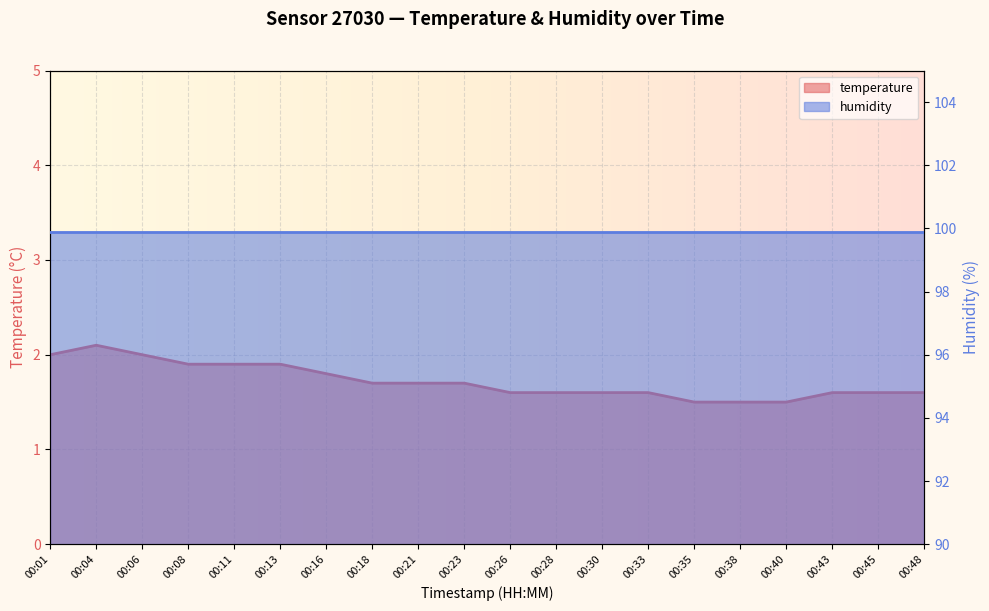

True or false: the data shows 1.6 at 00:33.

True